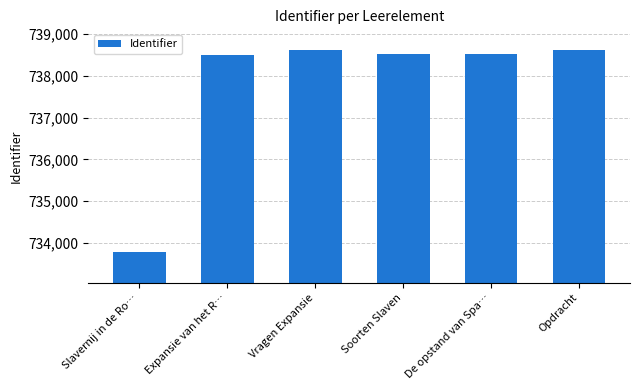

Are the bars horizontal?

No